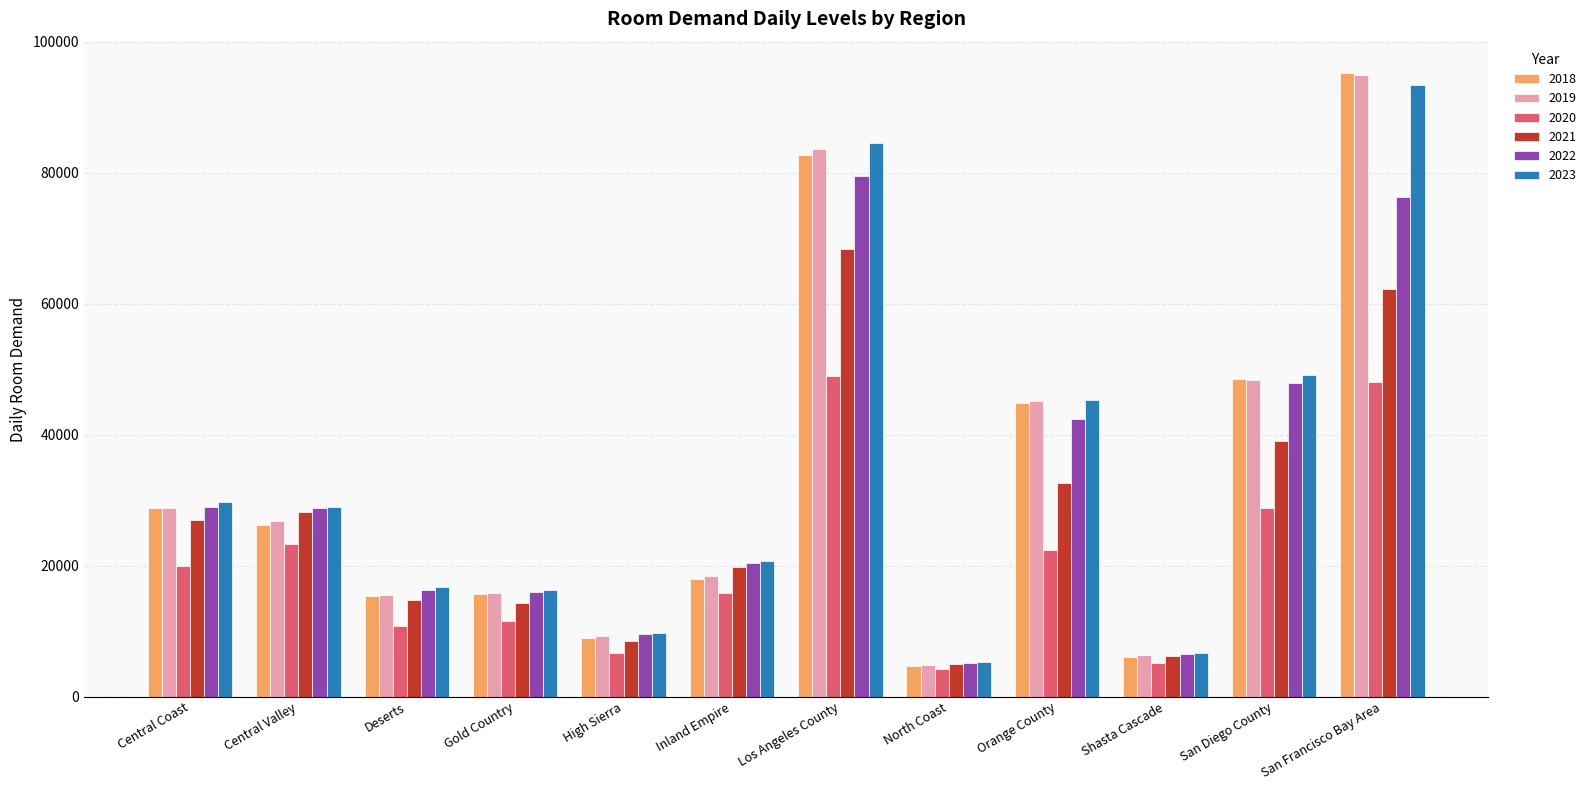

What is the lowest value of the 2022 series?

5217.9